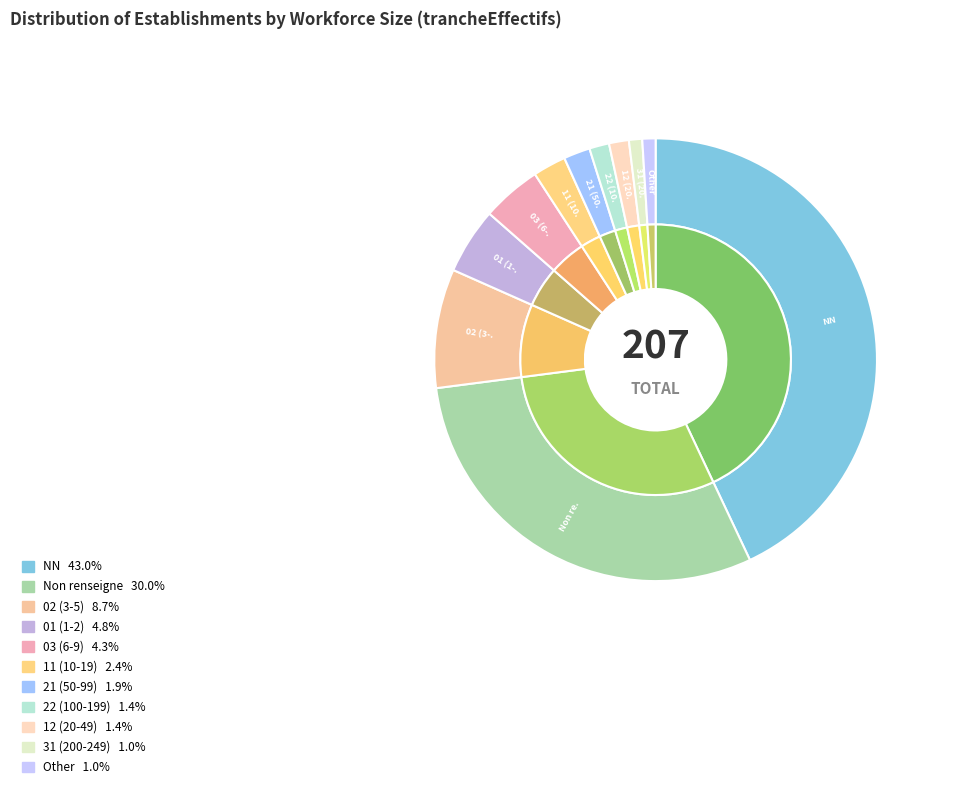

To the nearest percent, what is the combined percentage of 11 and NN?

45%